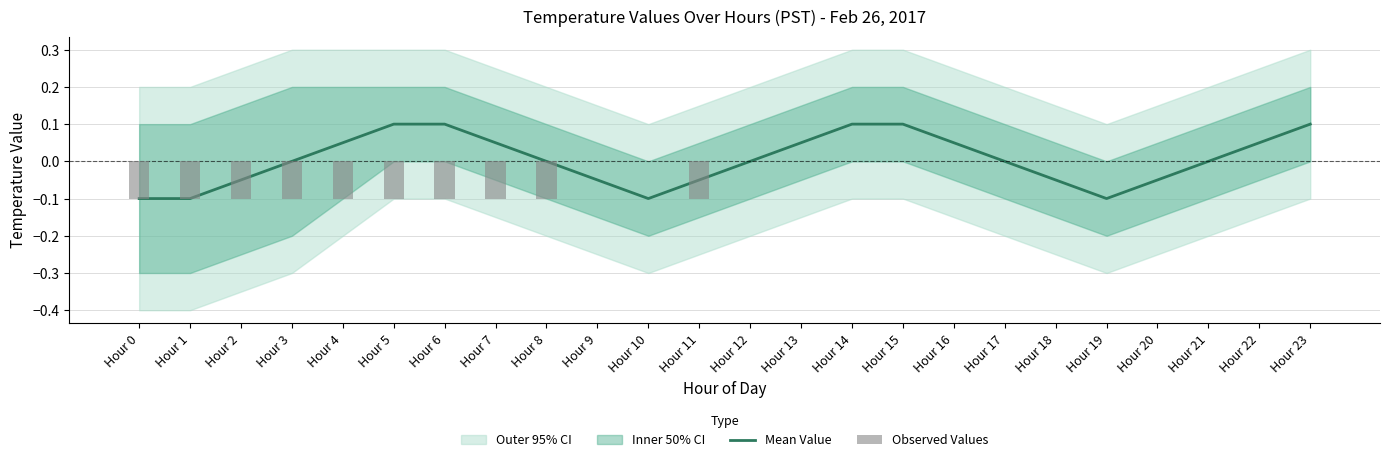

Reading left to right, extract all data points from this chart.

Mean Value: Hour 0=-0.1	Hour 1=-0.1	Hour 2=-0.1	Hour 3=0.0	Hour 4=0.1	Hour 5=0.1	Hour 6=0.1	Hour 7=0.1	Hour 8=0.0	Hour 9=-0.1	Hour 10=-0.1	Hour 11=-0.1	Hour 12=0.0	Hour 13=0.1	Hour 14=0.1	Hour 15=0.1	Hour 16=0.1	Hour 17=0.0	Hour 18=-0.1	Hour 19=-0.1	Hour 20=-0.1	Hour 21=0.0	Hour 22=0.1	Hour 23=0.1
Observed Values: Hour 0=-0.1	Hour 1=-0.1	Hour 2=-0.1	Hour 3=-0.1	Hour 4=-0.1	Hour 5=-0.1	Hour 6=-0.1	Hour 7=-0.1	Hour 8=-0.1	Hour 9=0.0	Hour 10=0.0	Hour 11=-0.1	Hour 12=0.0	Hour 13=0.0	Hour 14=0.0	Hour 15=0.0	Hour 16=0.0	Hour 17=0.0	Hour 18=0.0	Hour 19=0.0	Hour 20=0.0	Hour 21=0.0	Hour 22=0.0	Hour 23=0.0